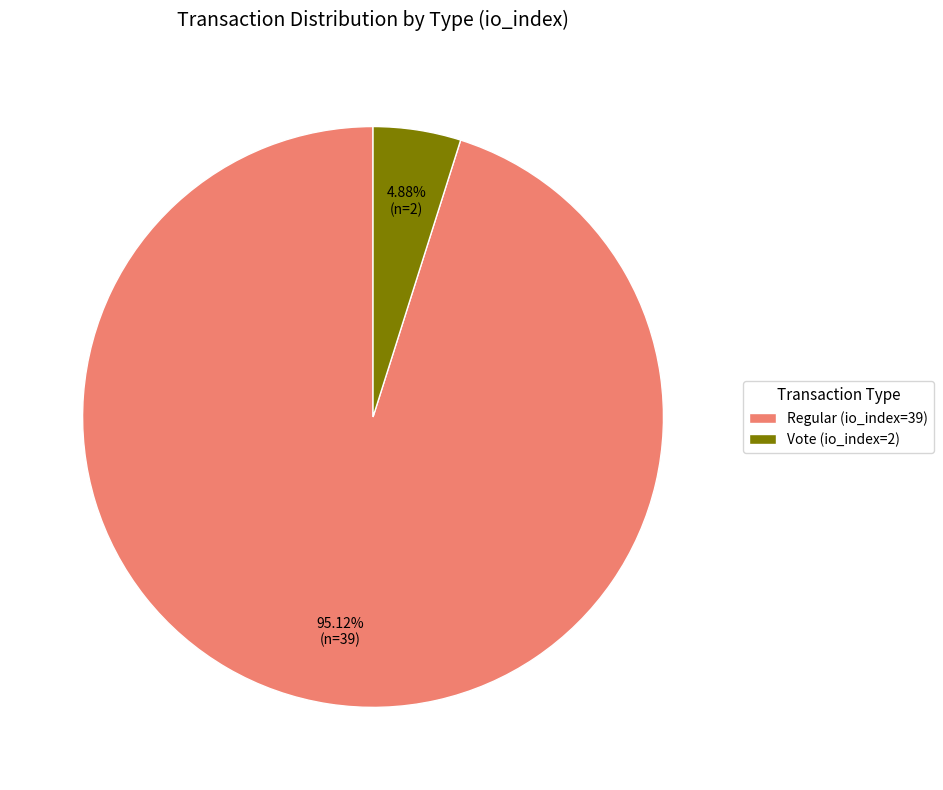

To the nearest percent, what percentage of the pie is Vote (io_index=2)?

5%